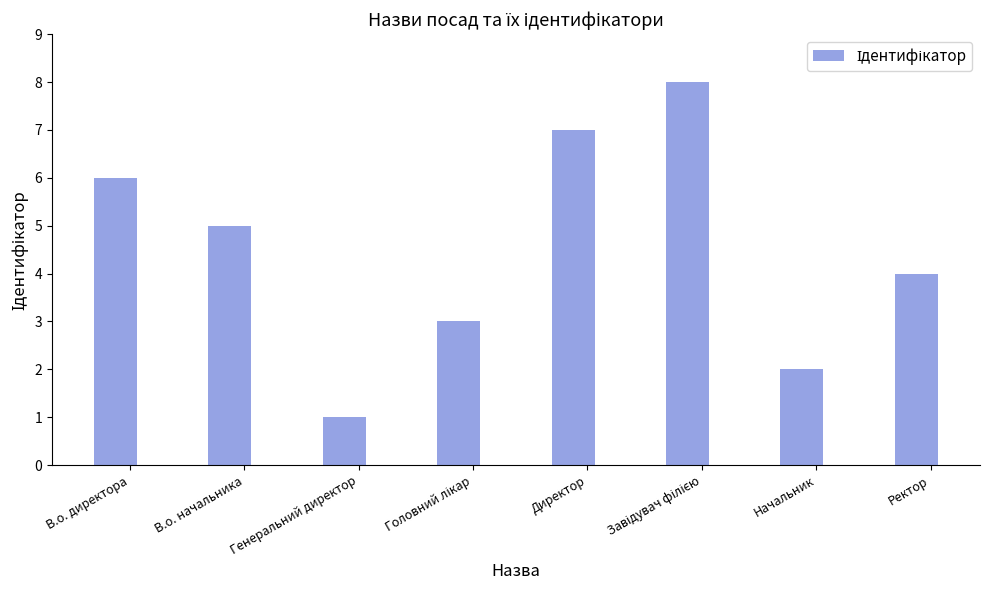

Between Ректор and Начальник, which is larger?

Ректор